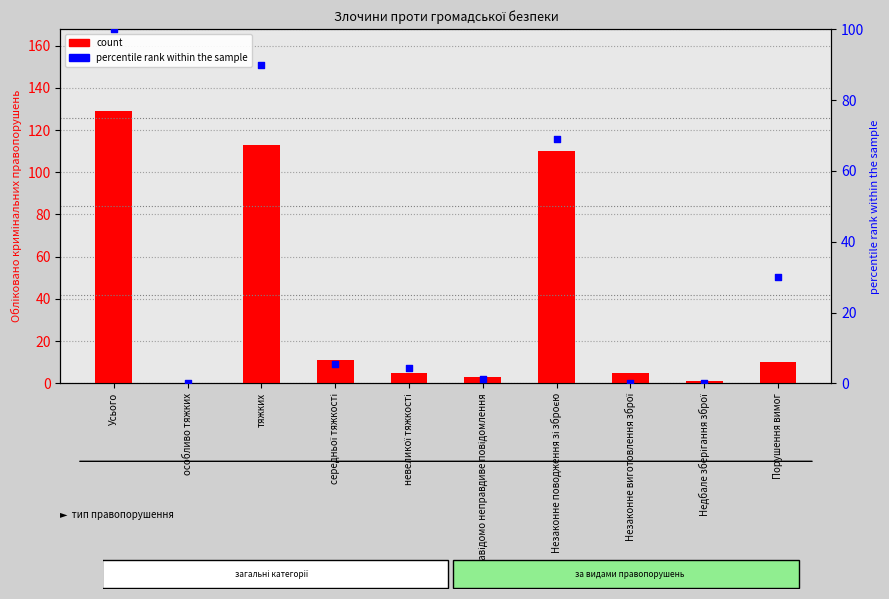

Is the value of count at Завідомо неправдиве повідомлення greater than the value of percentile rank within the sample at середньої тяжкості?

No